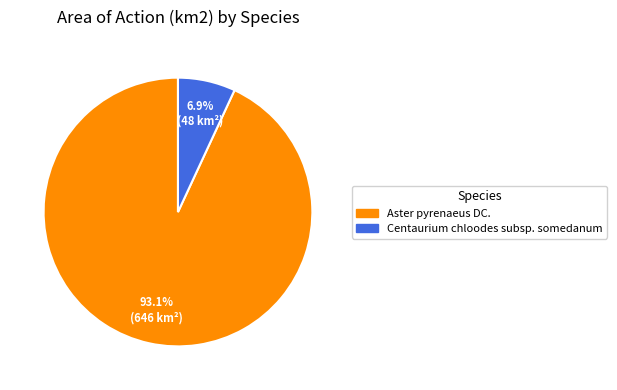

To the nearest percent, what is the difference between the Aster pyrenaeus DC. and Centaurium chloodes subsp. somedanum slice percentages?

86%